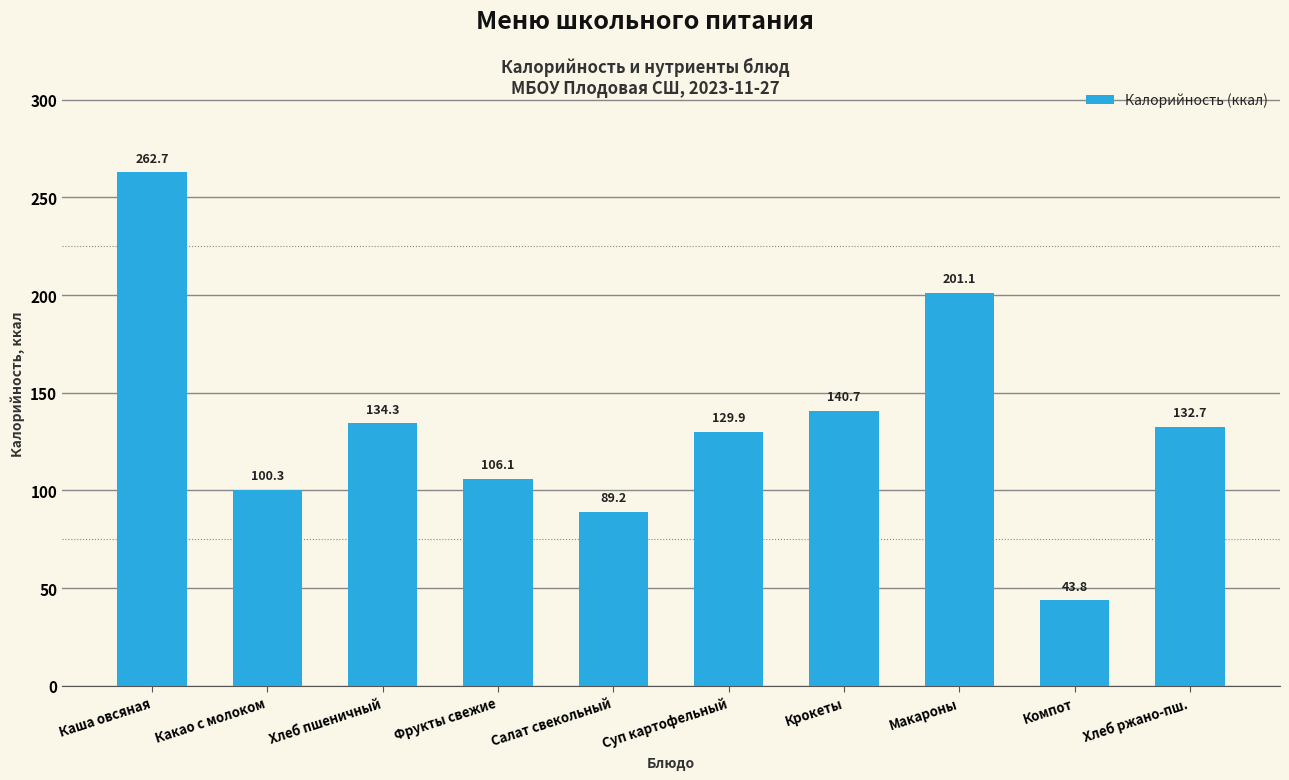

Rank the categories by value from highest to lowest.

Каша овсяная, Макароны, Крокеты, Хлеб пшеничный, Хлеб ржано-пш., Суп картофельный, Фрукты свежие, Какао с молоком, Салат свекольный, Компот